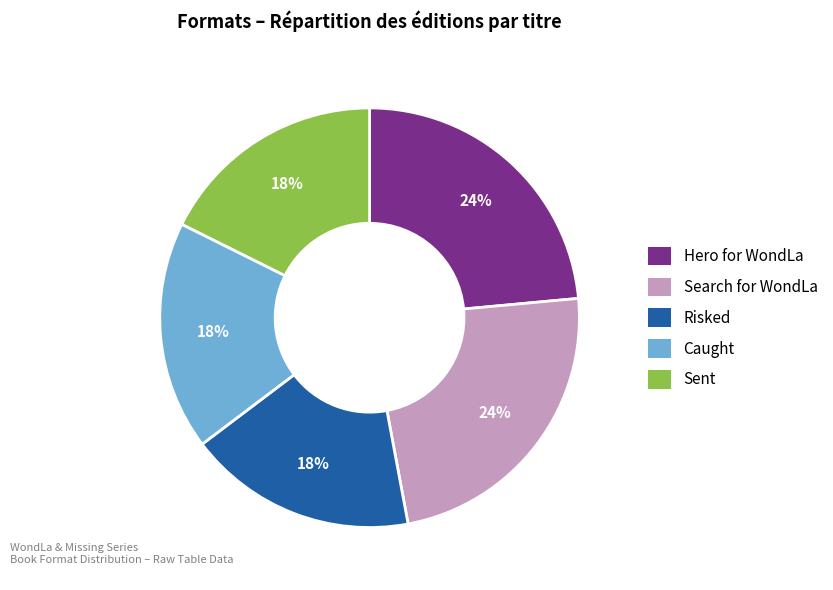

Is Sent the majority of the pie?

No